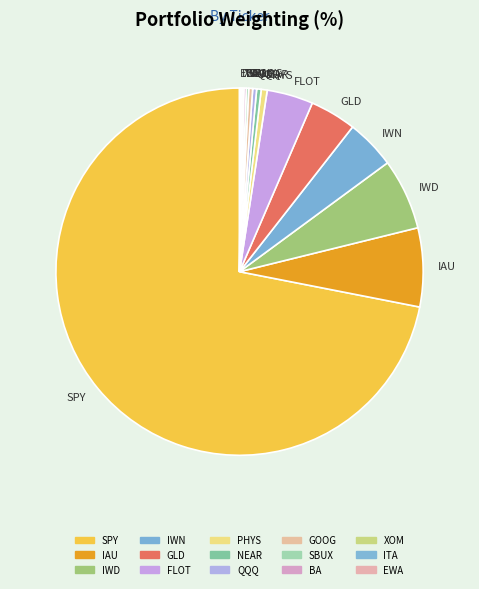

Is there any slice that represents more than half of the pie?

Yes